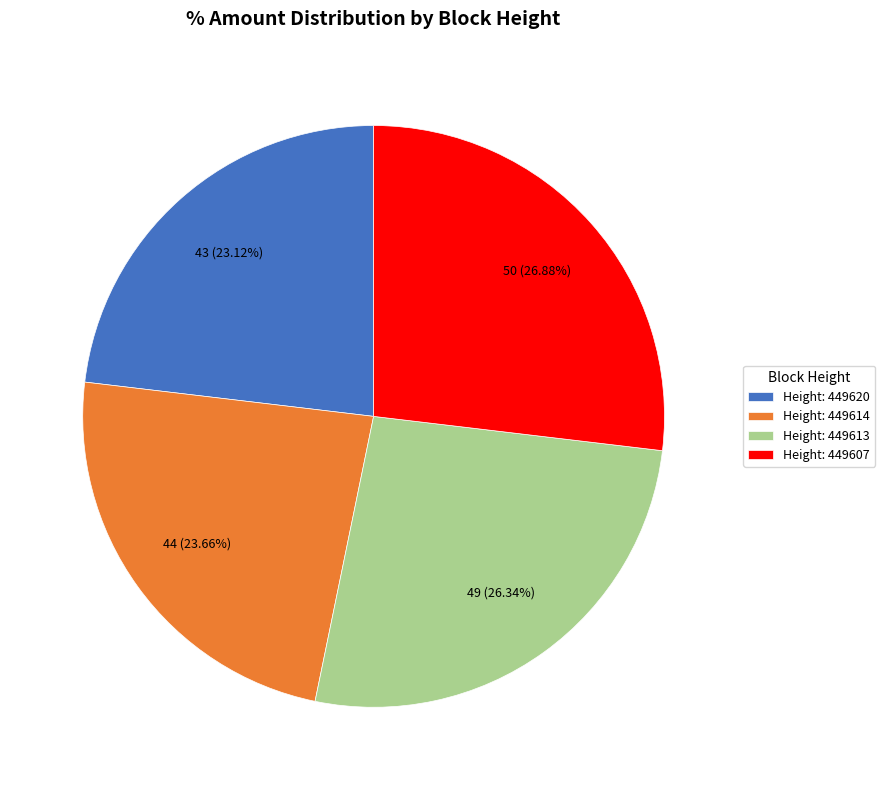

Rank the categories by value from lowest to highest.

Height: 449620, Height: 449614, Height: 449613, Height: 449607